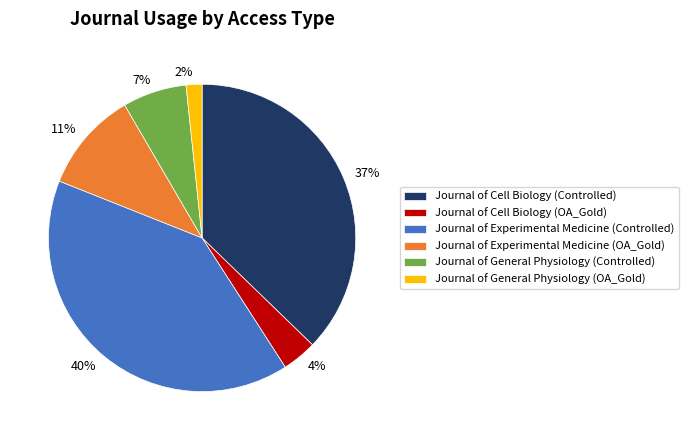

To the nearest percent, what is the combined percentage of Journal of Experimental Medicine (OA_Gold) and Journal of Cell Biology (Controlled)?

48%